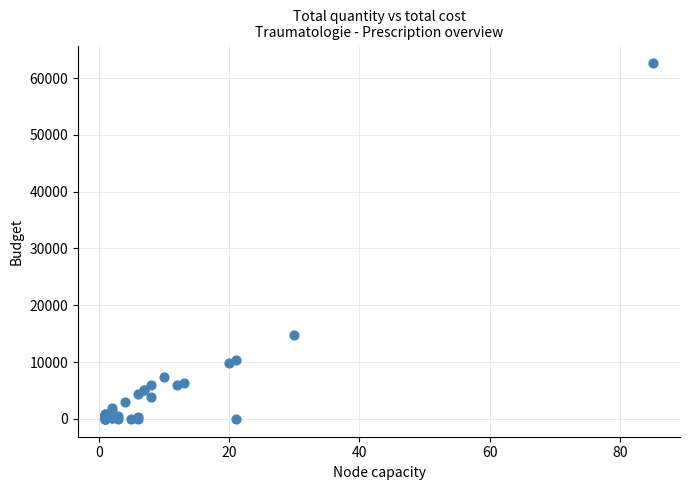

What Y value in the scatter plot is closest to 31294?

14726.7